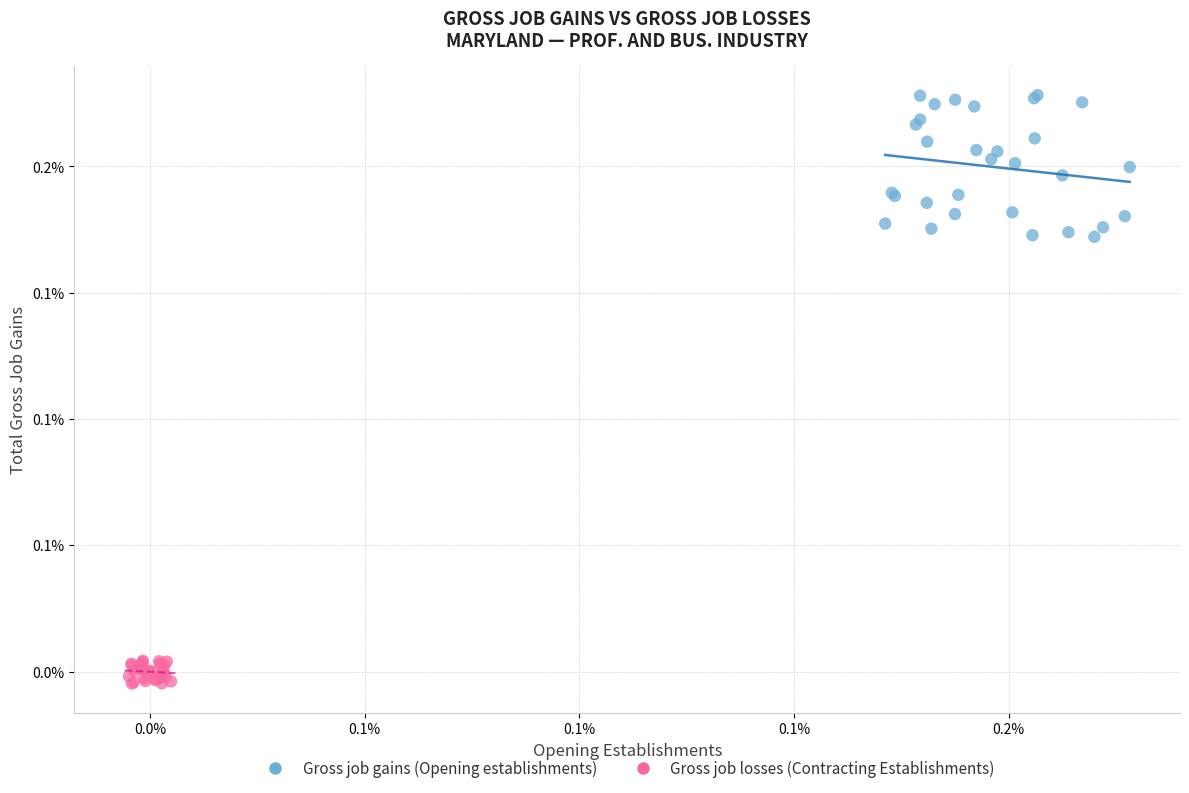

What are all the series names shown in the legend?

Gross job gains (Opening establishments), Gross job losses (Contracting Establishments)